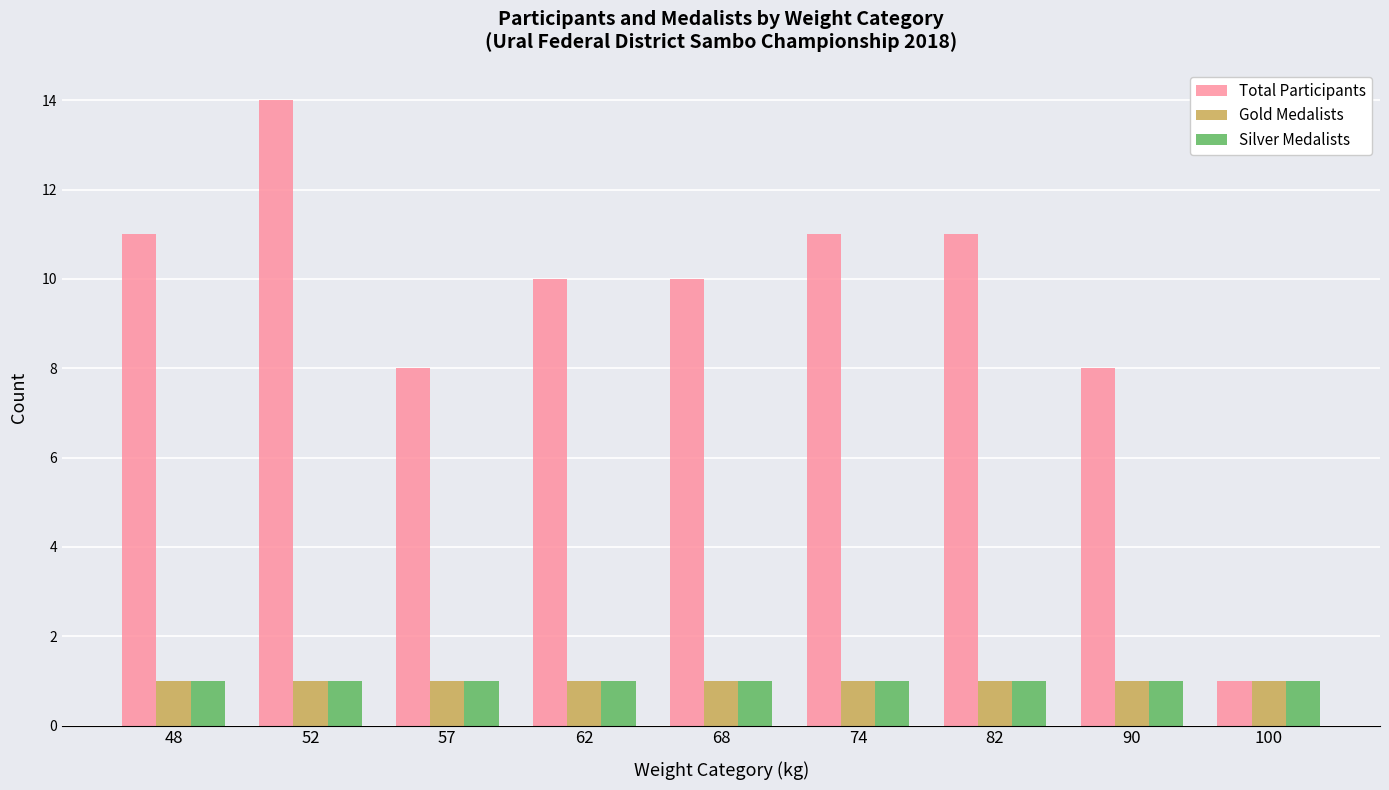

Reading left to right, list all the values displayed in this chart.

Total Participants: 11	14	8	10	10	11	11	8	1
Gold Medalists: 1	1	1	1	1	1	1	1	1
Silver Medalists: 1	1	1	1	1	1	1	1	1